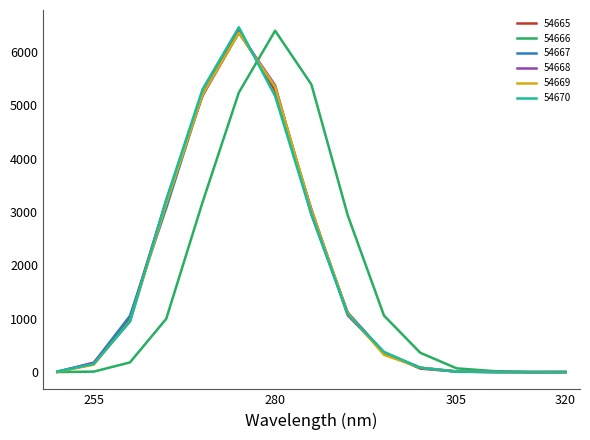

What is the highest value of the 54666 series?

6401